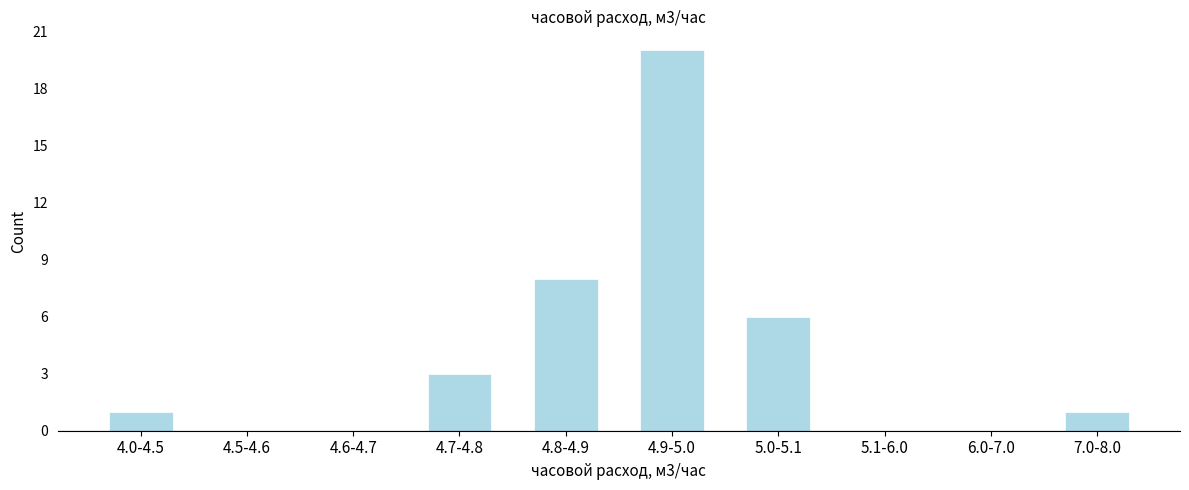

Reading right to left, what are all the values shown in this chart?

7.0-8.0=1	6.0-7.0=0	5.1-6.0=0	5.0-5.1=6	4.9-5.0=20	4.8-4.9=8	4.7-4.8=3	4.6-4.7=0	4.5-4.6=0	4.0-4.5=1